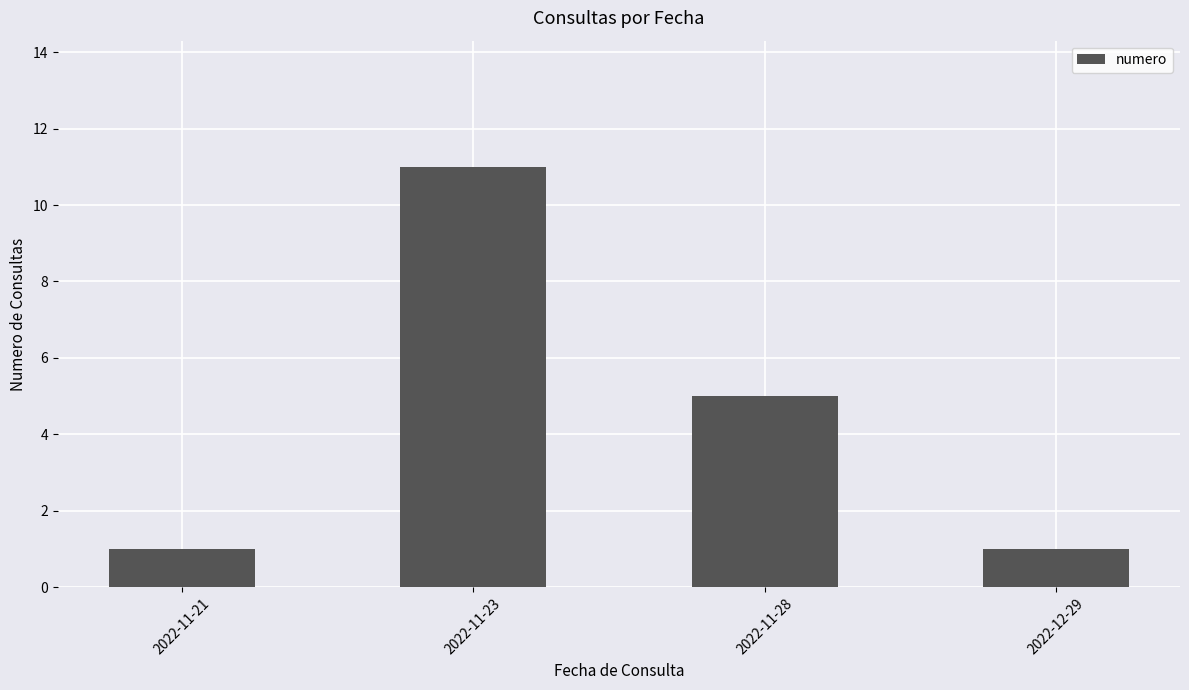

Where is the data nearest to the value 6?

2022-11-28